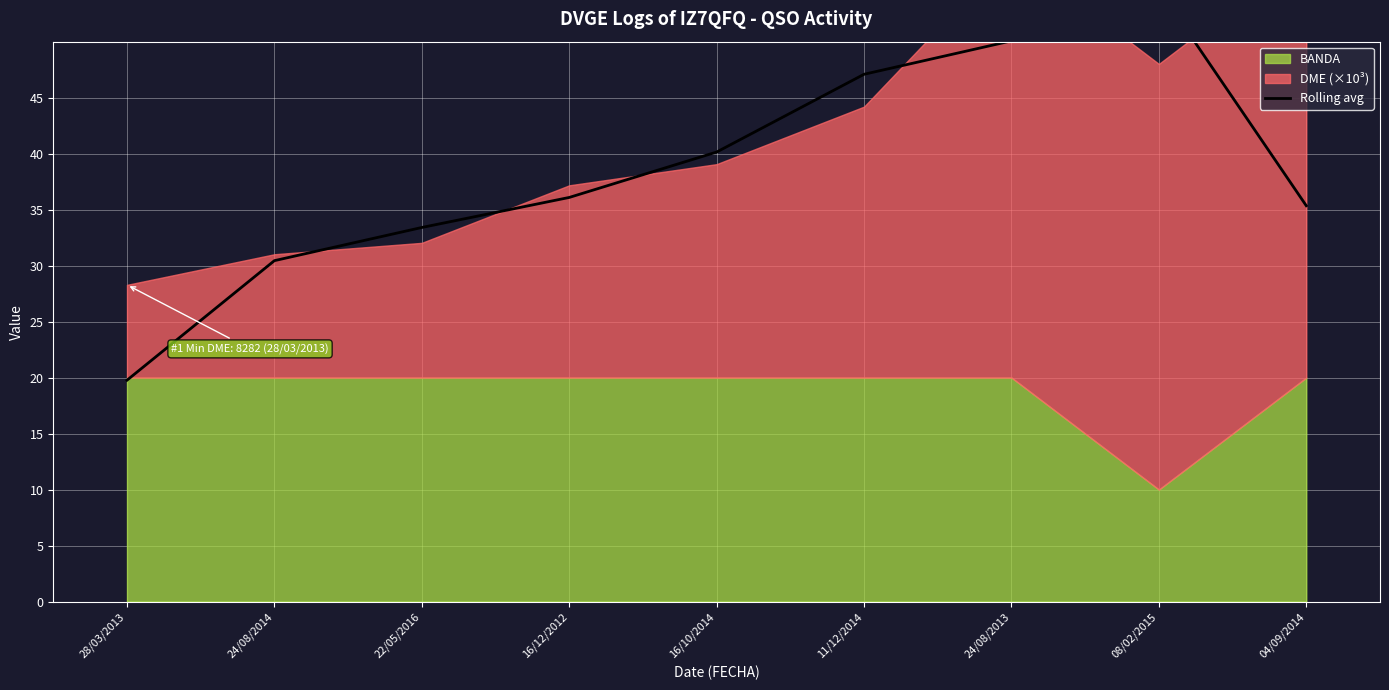

What is the difference between the values at 11/12/2014 and 22/05/2016?

13.7